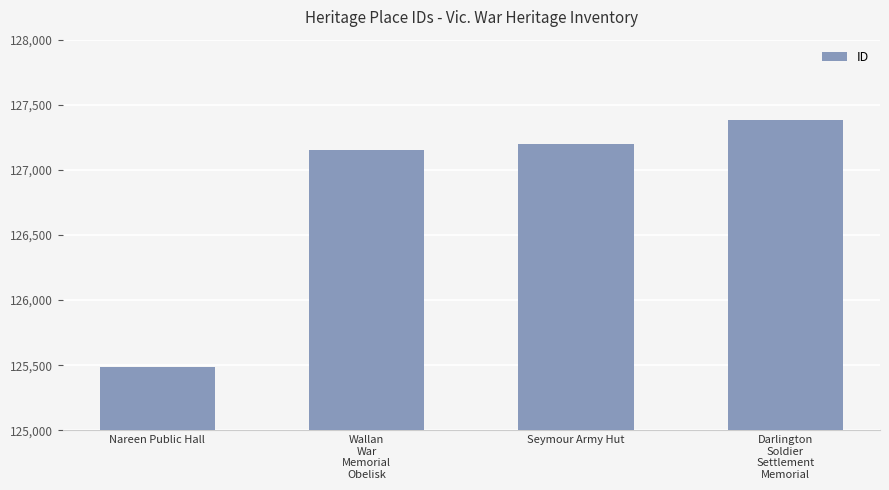

Reading left to right, extract all data points from this chart.

125488	127156	127201	127386